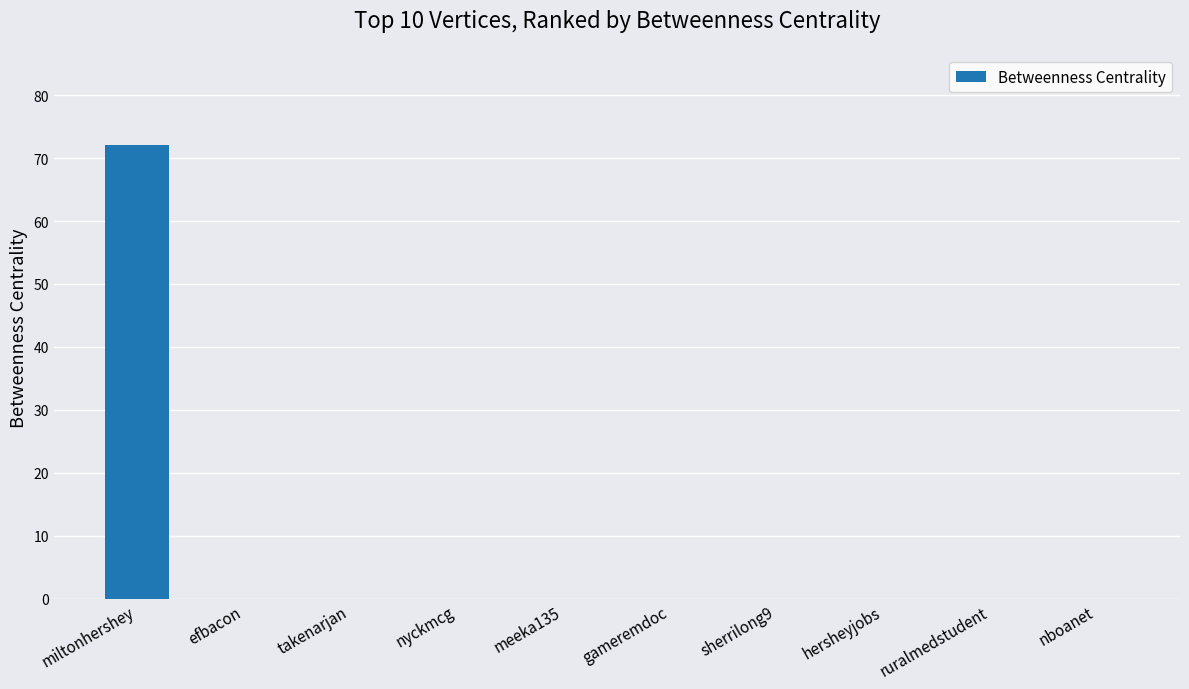

Reading left to right, list all the values displayed in this chart.

miltonhershey=72	efbacon=0	takenarjan=0	nyckmcg=0	meeka135=0	gameremdoc=0	sherrilong9=0	hersheyjobs=0	ruralmedstudent=0	nboanet=0